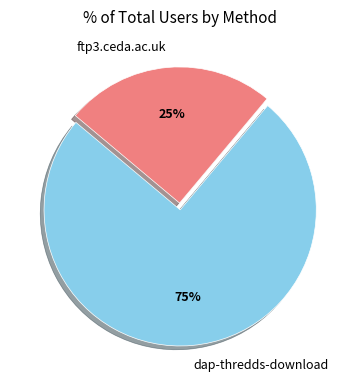

How many slices are in this pie chart?

2